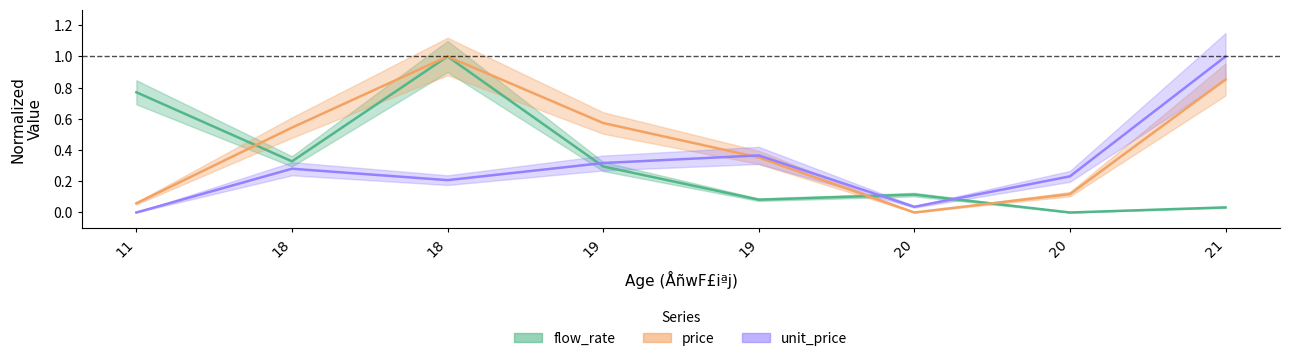

What is the approximate value of flow_rate at 11?

0.8